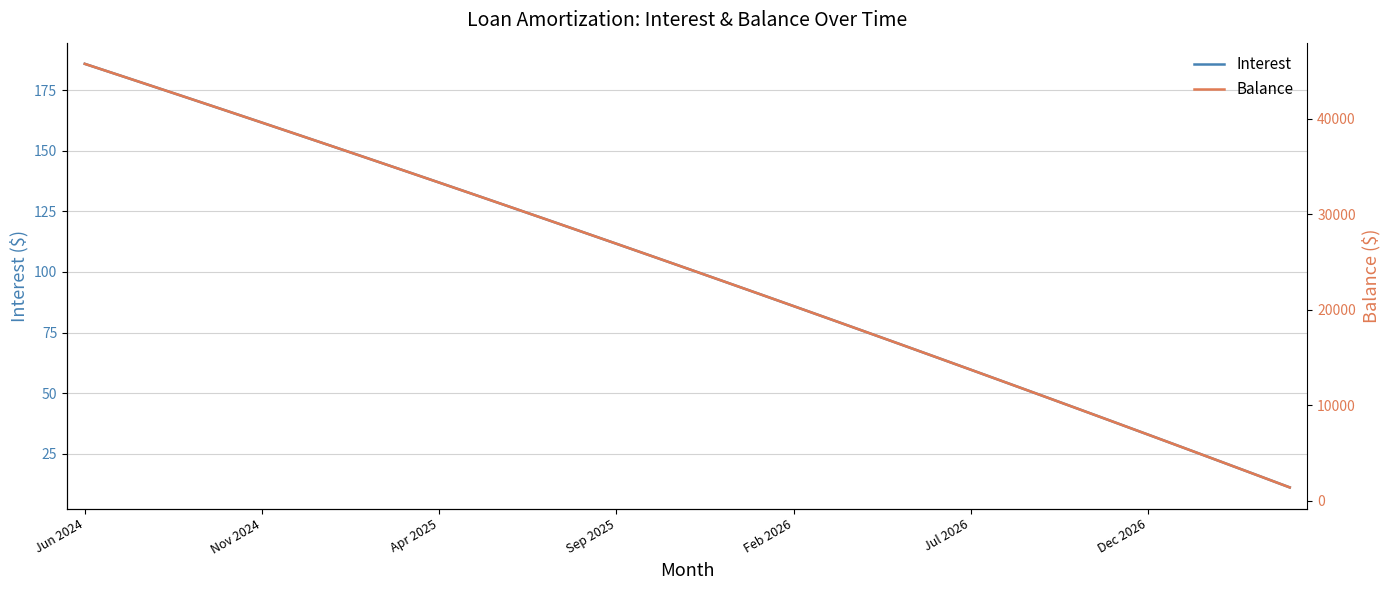

List the series in order of their peak value, highest first.

Balance, Interest